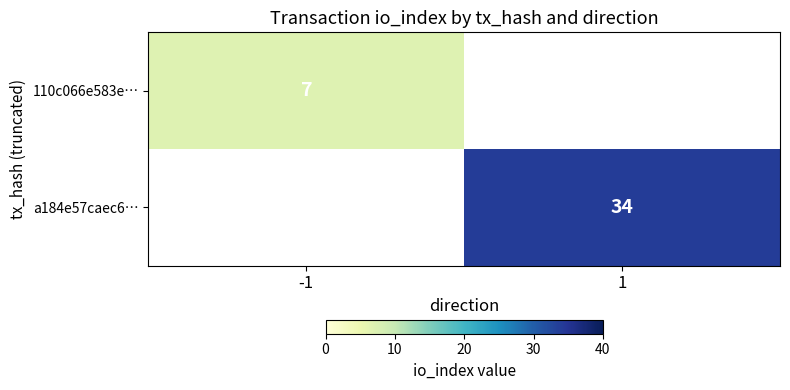

How many series are shown in this chart?

2